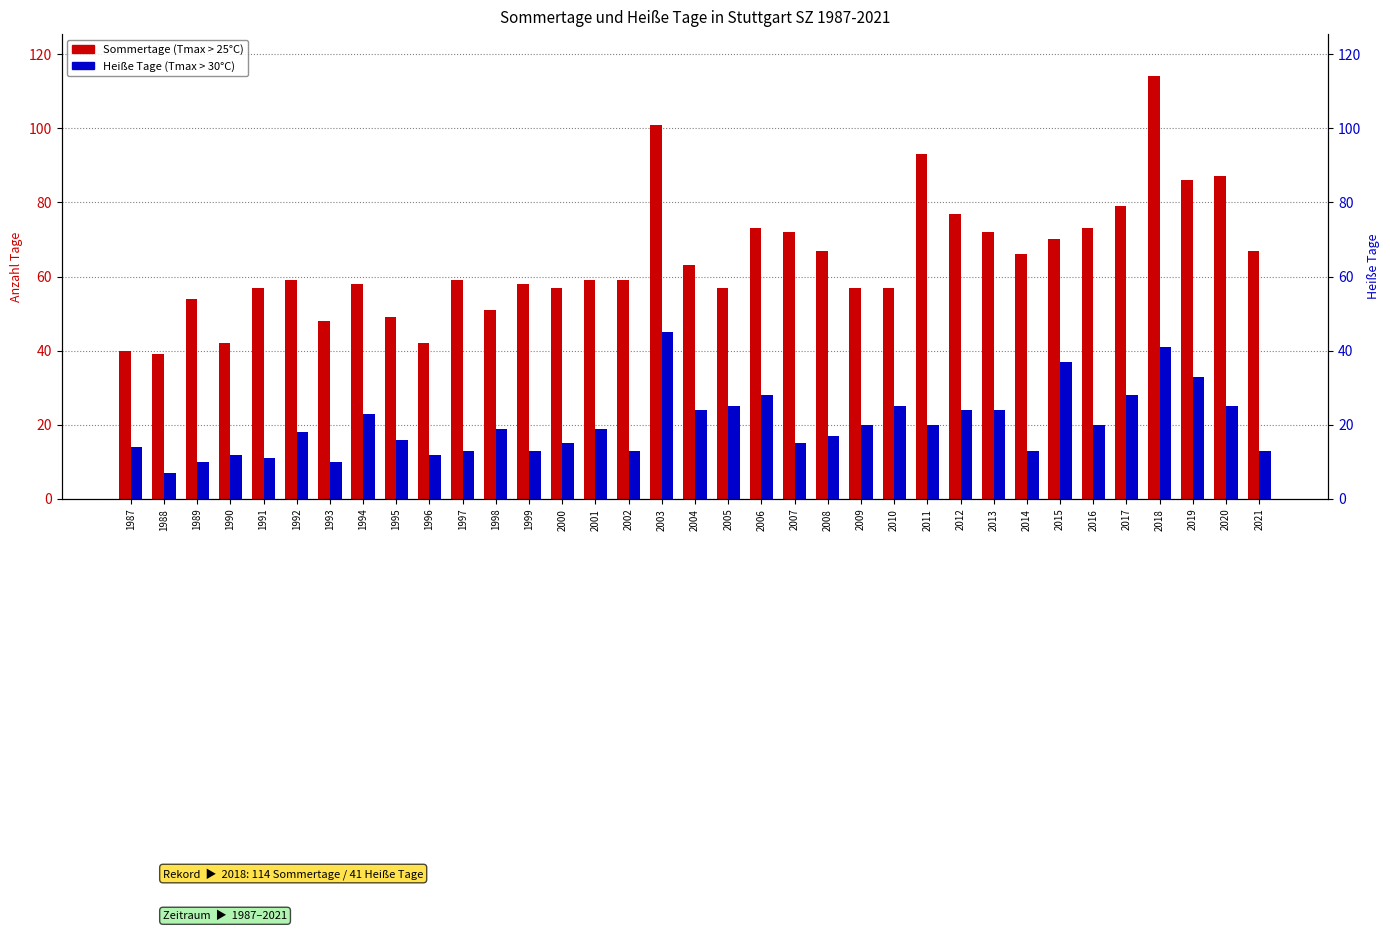

At which category is the sum across all series the highest?

2018